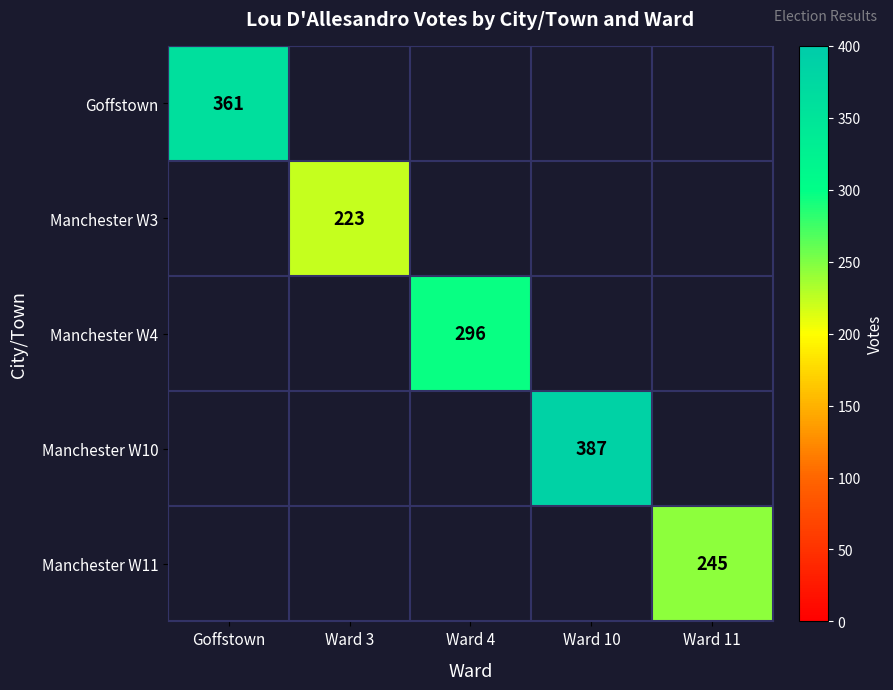

Is it true that Manchester W3 equals 223 at Ward 3?

True